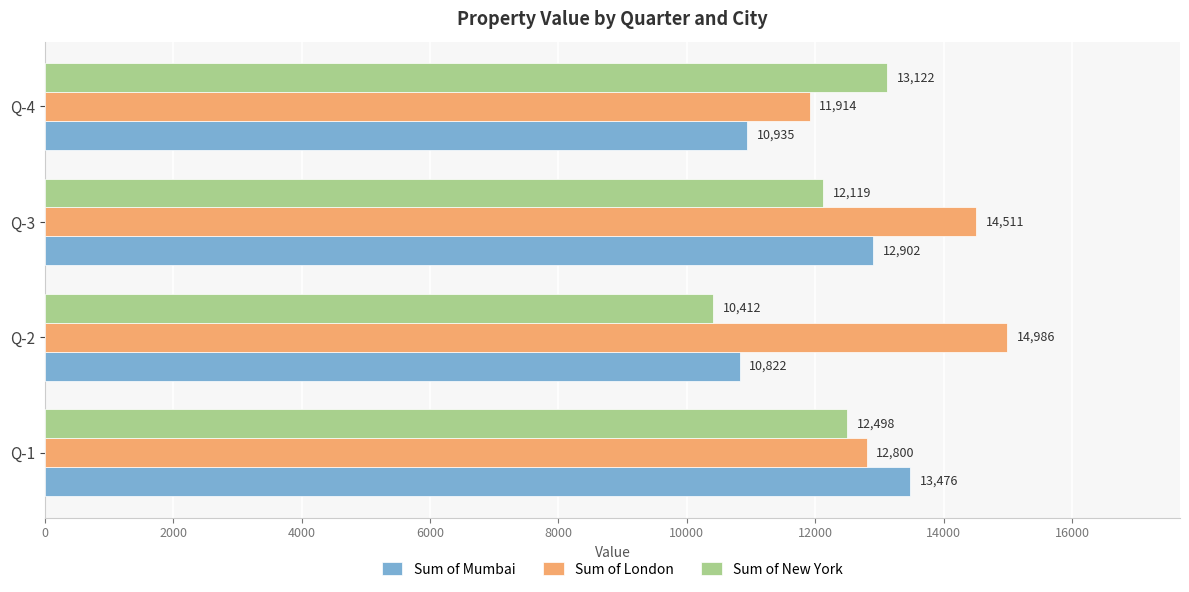

Count the Sum of London values in the range 12800 to 14986.

3